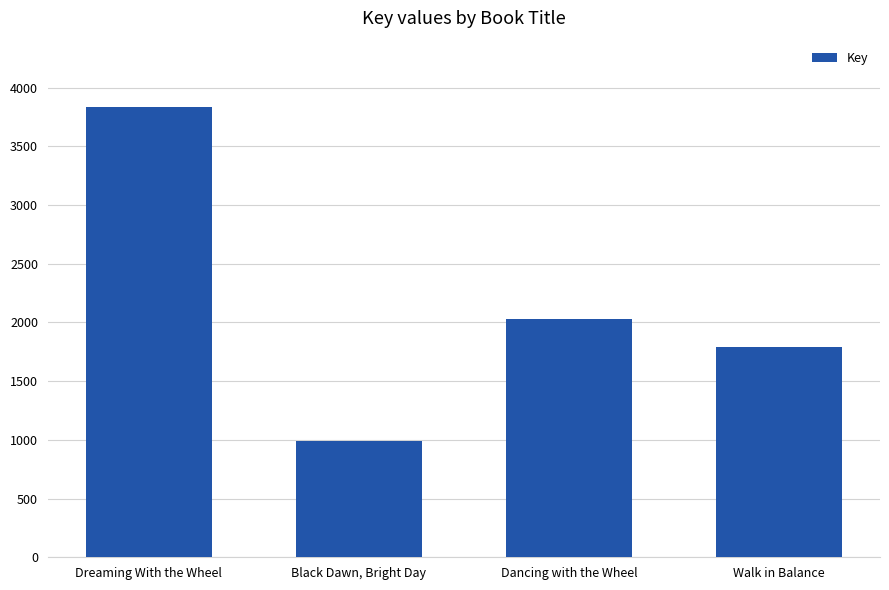

Which label corresponds to the largest value in the chart?

Dreaming With the Wheel